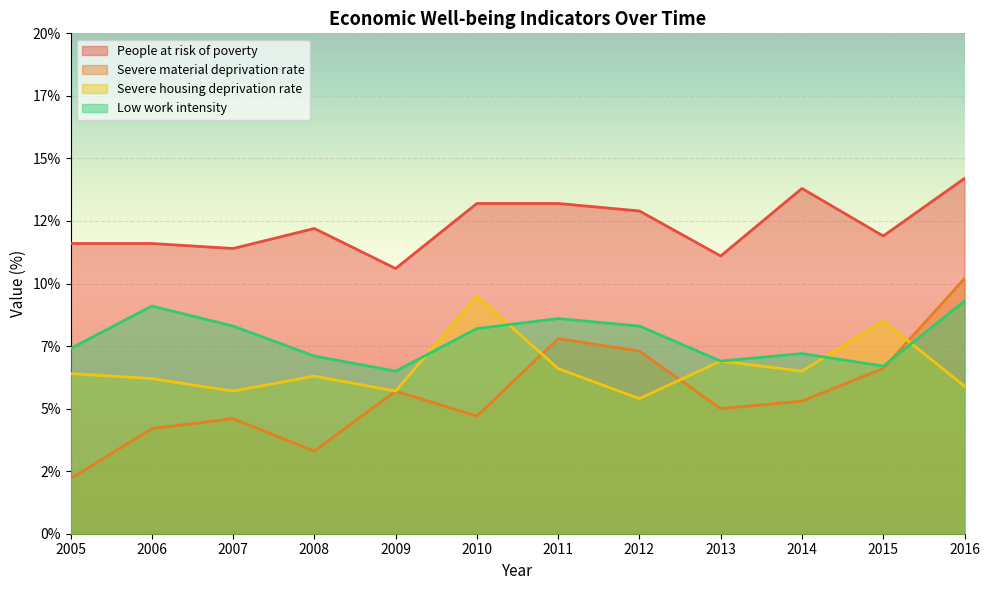

What is the maximum value for Low work intensity?

9.3